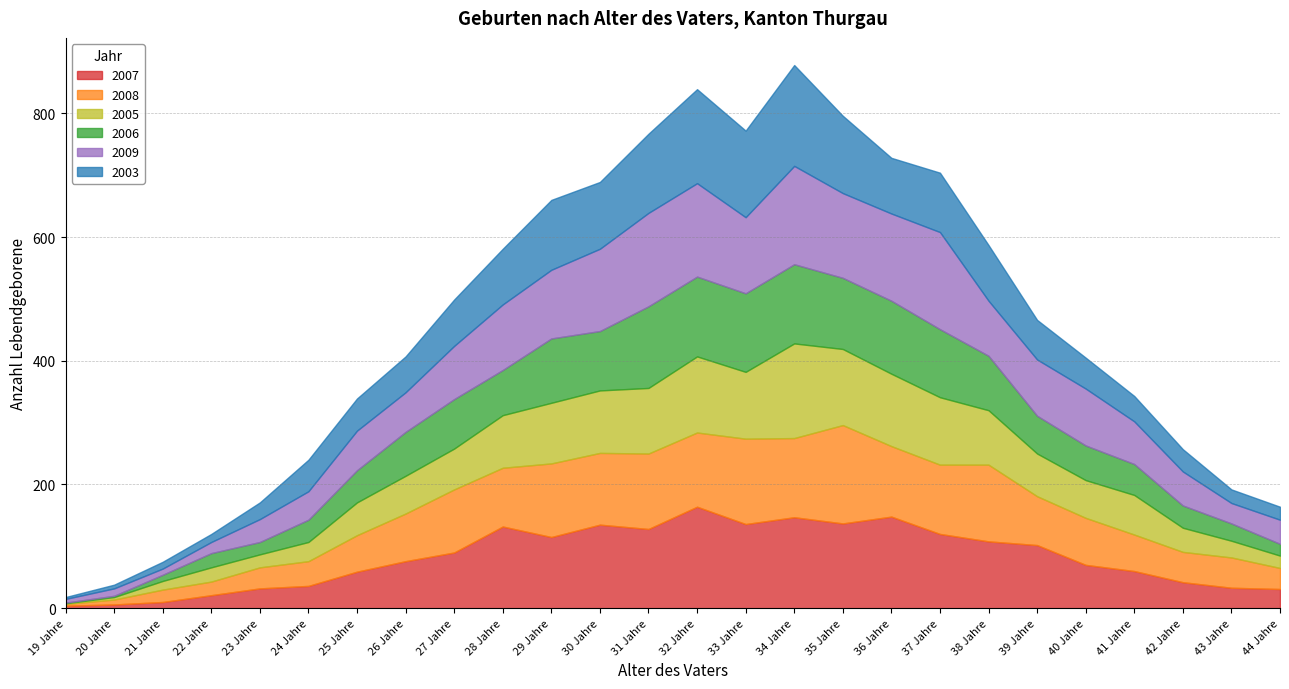

Which category has the lowest value across all series?

19 Jahre